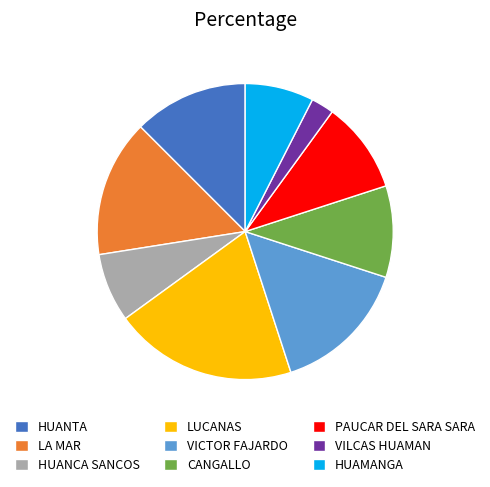

True or false: HUANTA accounts for 12% of the total.

True